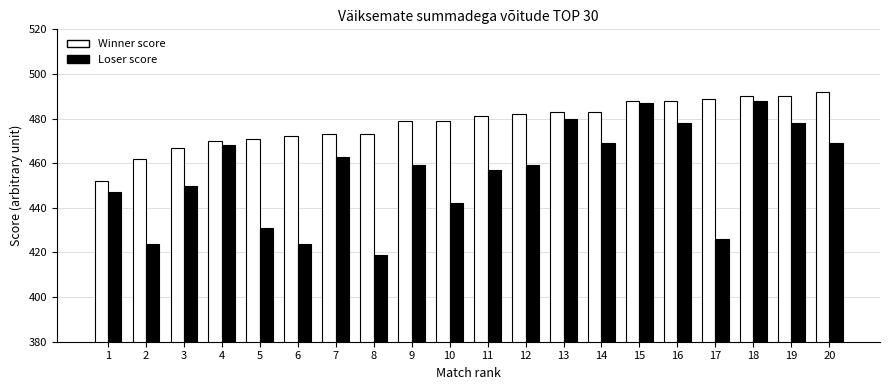

Which label corresponds to the smallest value in the chart?

8